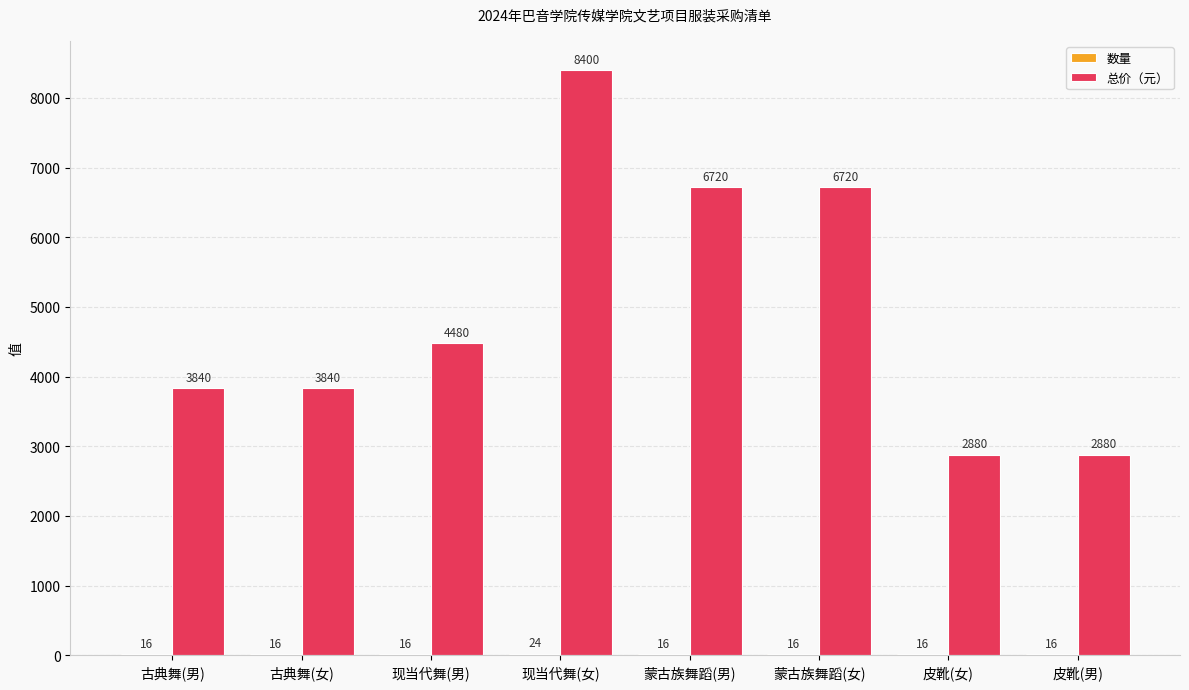

Which series has the largest total across all categories?

总价（元）